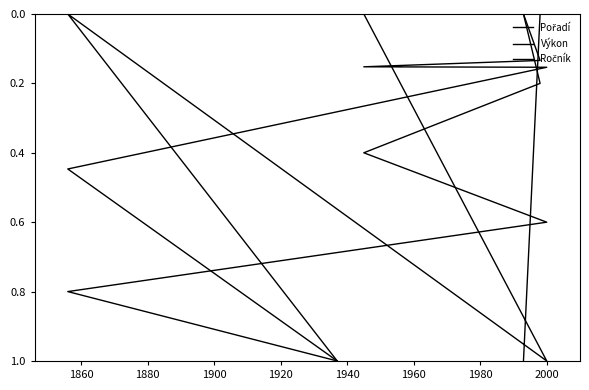

At how many categories does at least one series exceed 0?

6